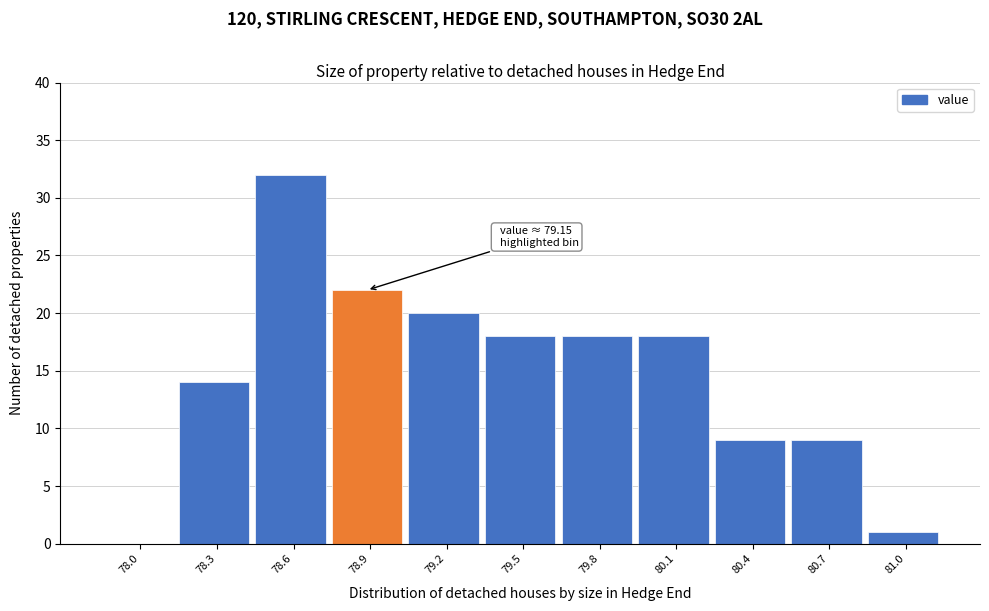

Reading left to right, extract all data points from this chart.

78.0=0	78.3=14	78.6=32	78.9=22	79.2=20	79.5=18	79.8=18	80.1=18	80.4=9	80.7=9	81.0=1